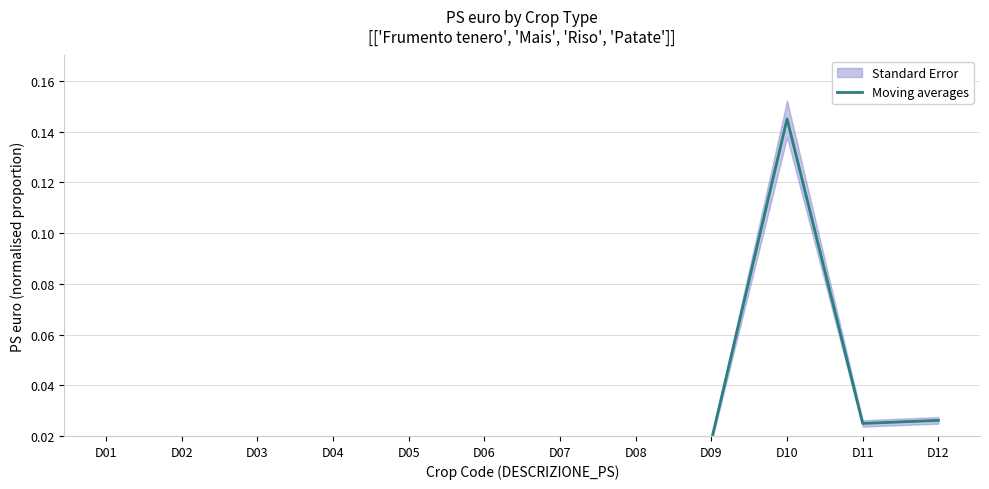

Does the chart have visible grid lines?

Yes